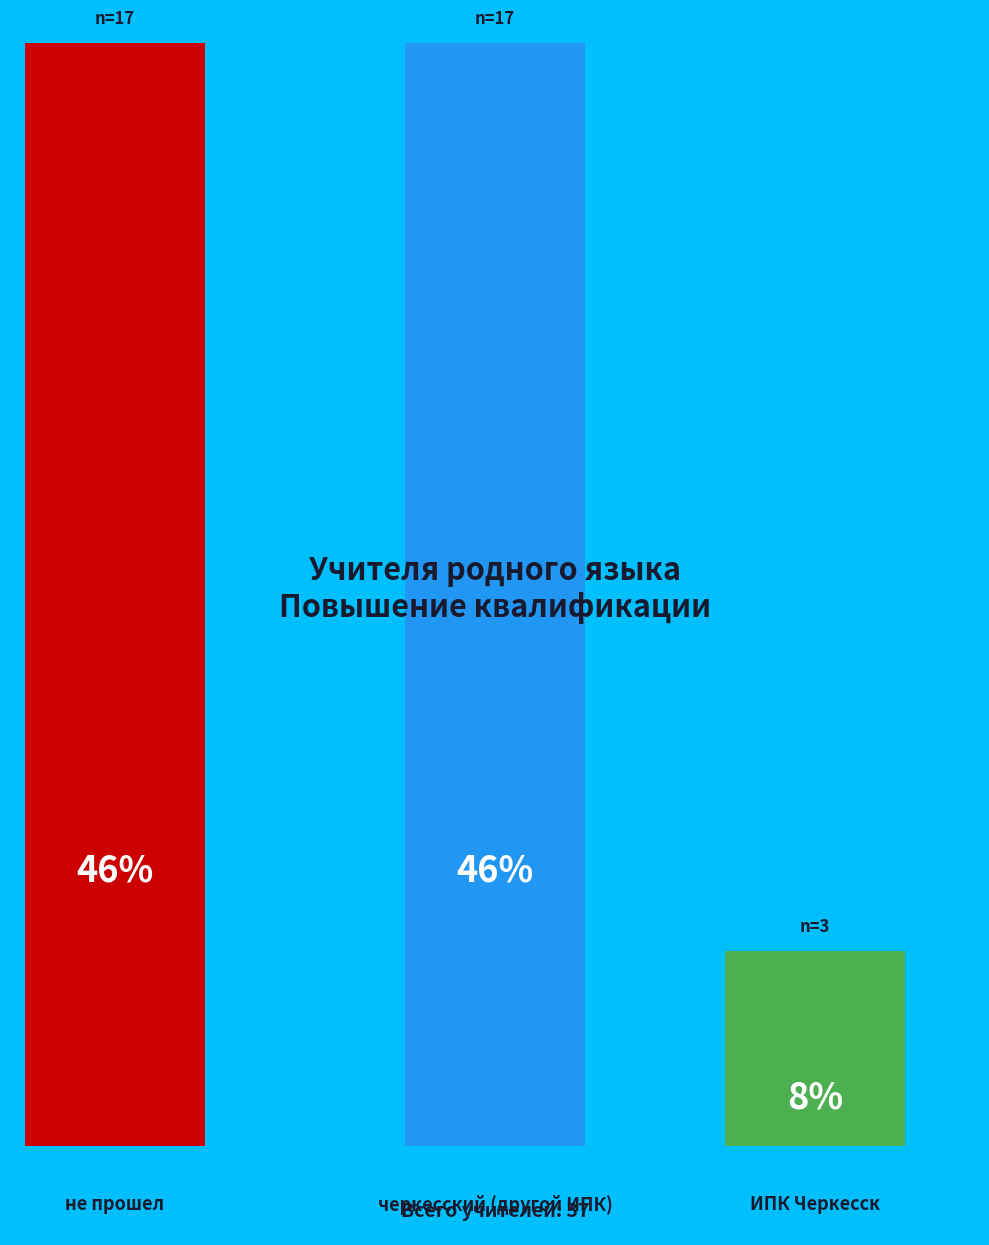

Which has a higher value, ИПК Черкесск or черкесский (другой ИПК)?

черкесский (другой ИПК)